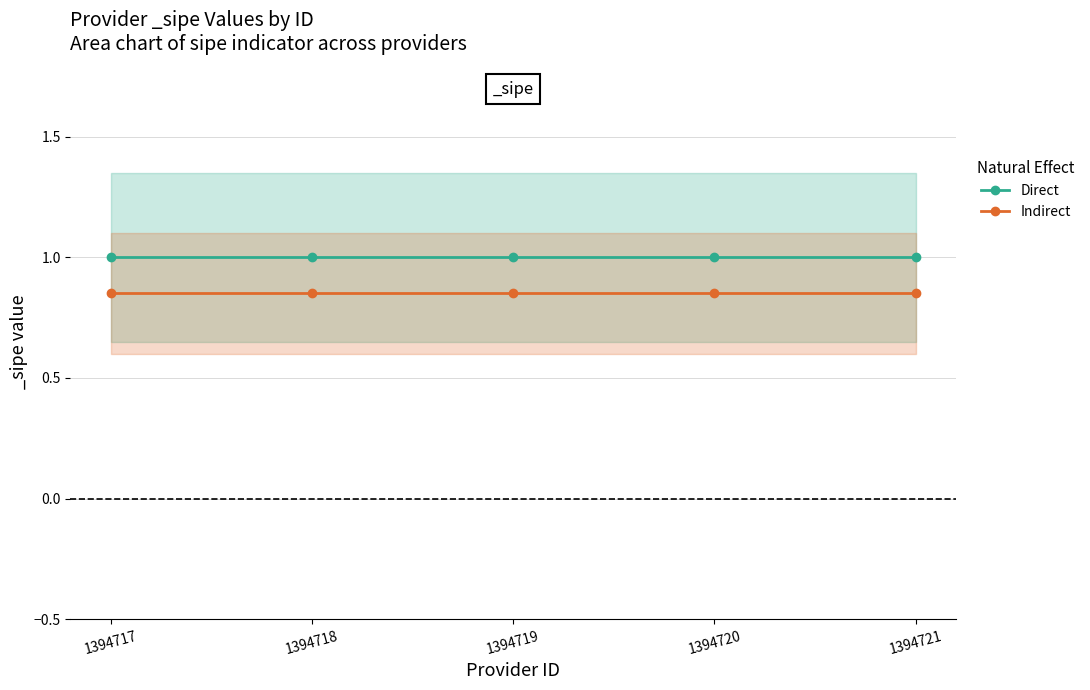

Count the number of categories in the chart.

5